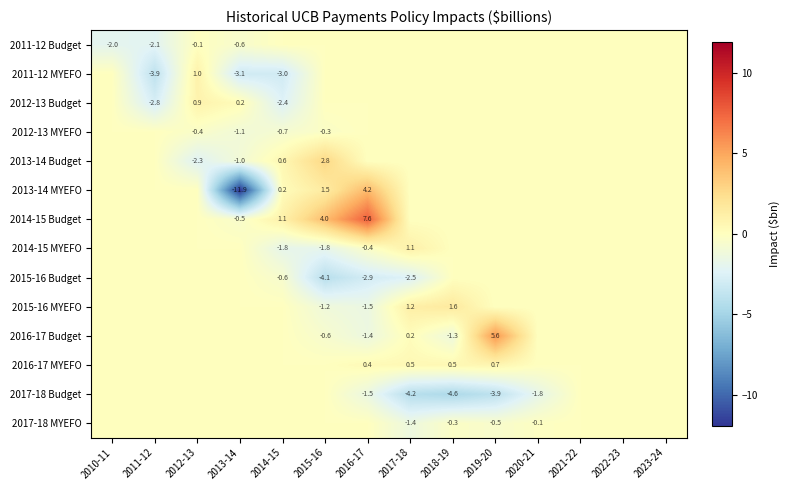

Is it true that 2015-16 MYEFO equals -1.0 at 2016-17?

False